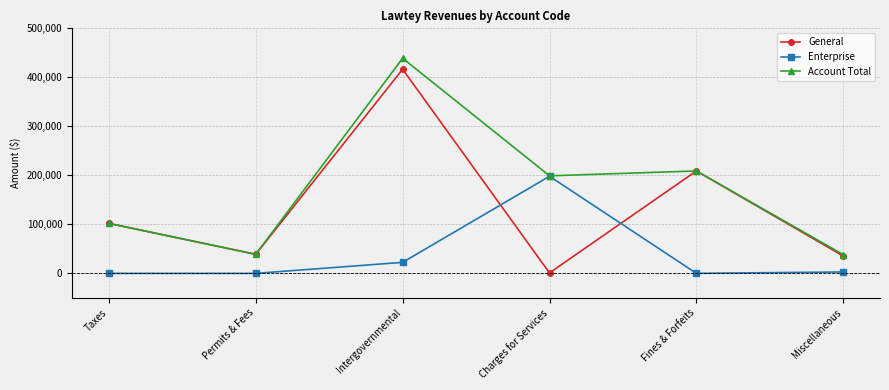

What are all the series names shown in the legend?

General, Enterprise, Account Total